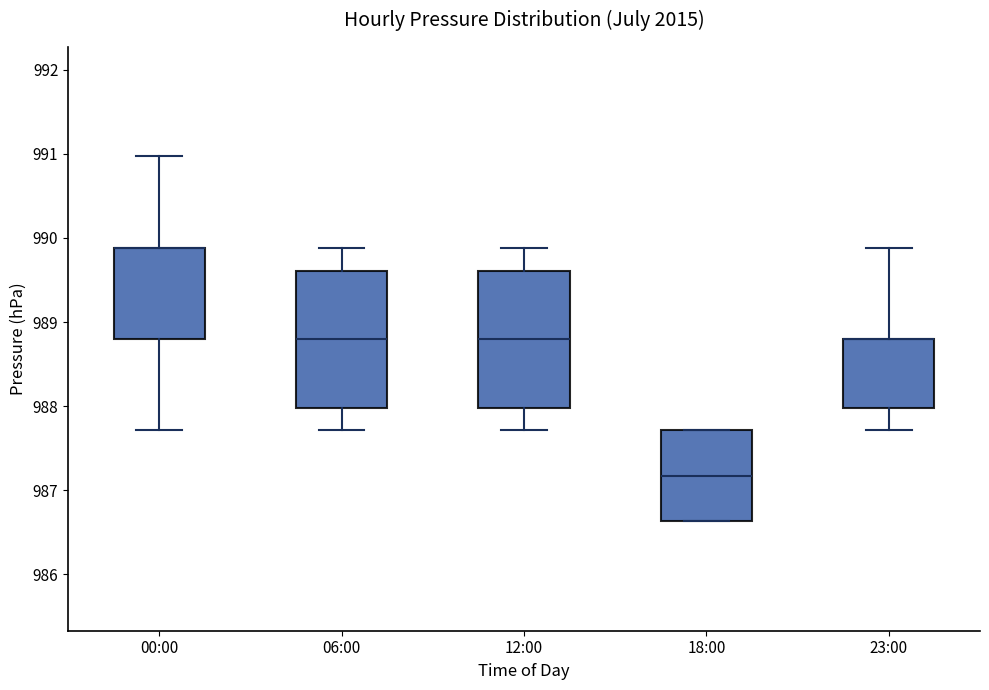

Where is the upper edge of the box for 00:00 on the y-axis? The values are not printed on the chart, so give them approximately, as read against the axis.

989.9